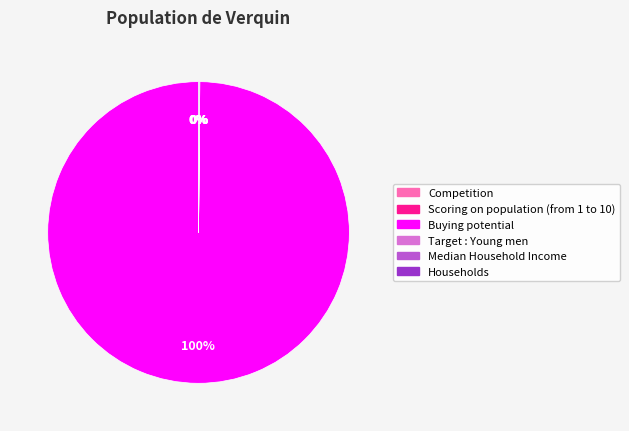

To the nearest percent, what is the difference between the largest and smallest slice percentages?

100%